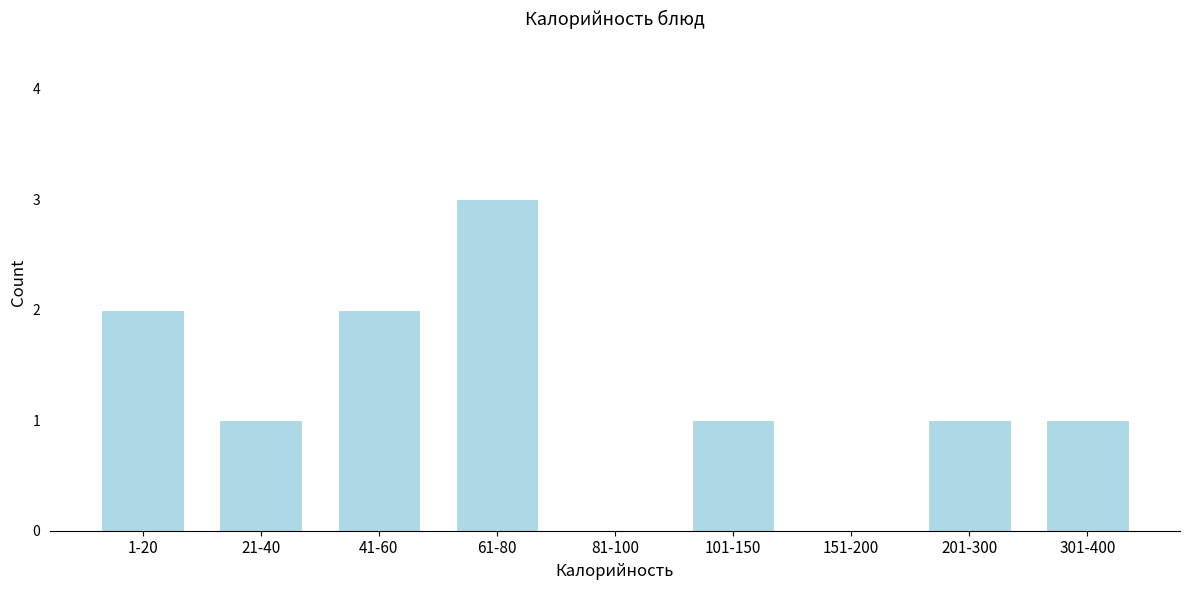

Reading left to right, list all the values displayed in this chart.

1-20=2	21-40=1	41-60=2	61-80=3	81-100=0	101-150=1	151-200=0	201-300=1	301-400=1